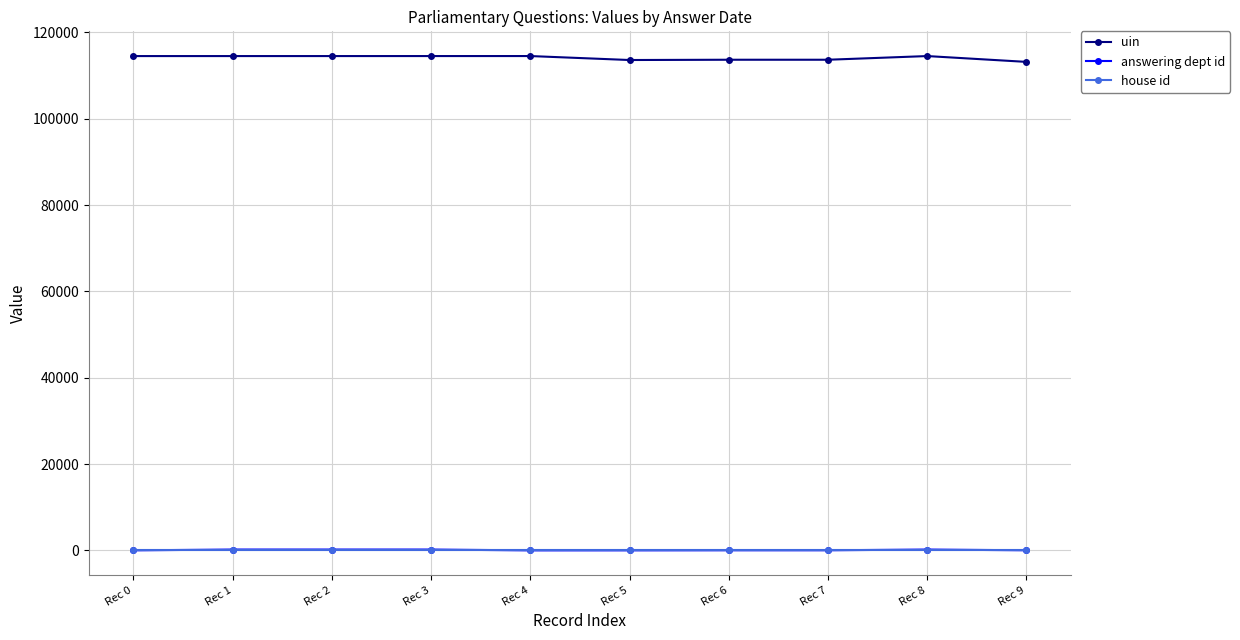

True or false: answering dept id and house id intersect in this chart.

False